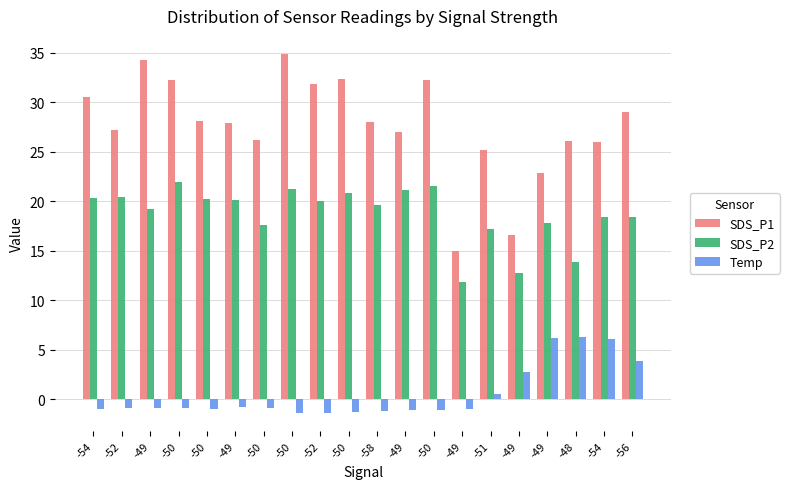

What are all the series names shown in the legend?

SDS_P1, SDS_P2, Temp